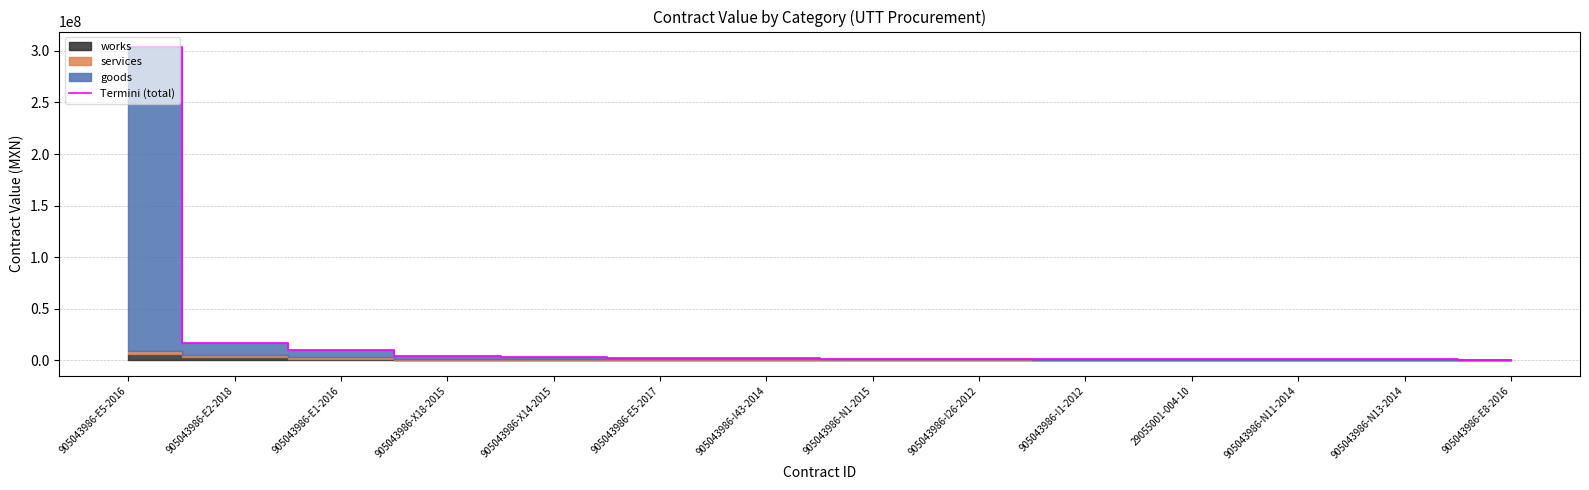

What position from the left is 905043986-I1-2012?

10